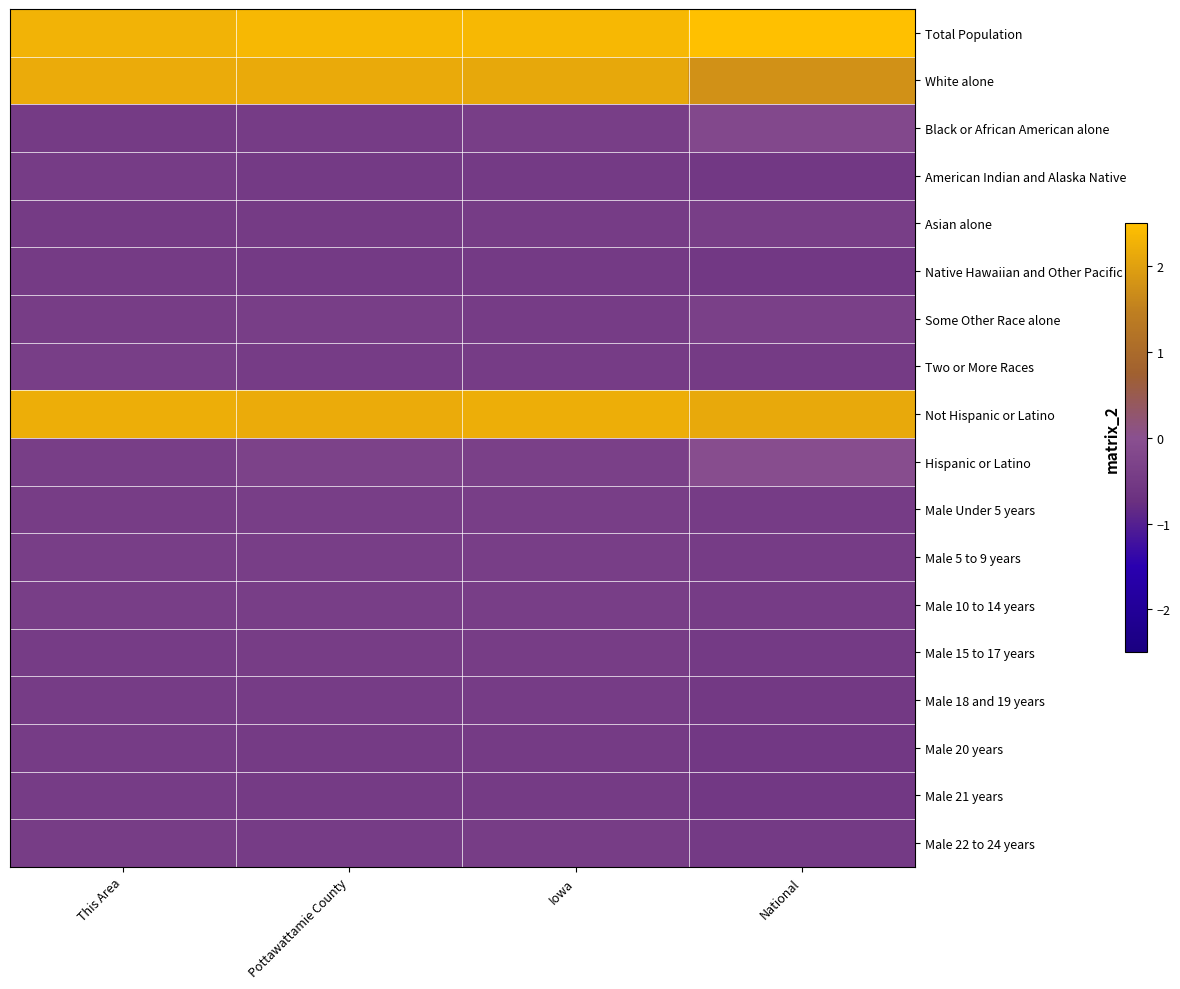

Reading left to right, list all the values displayed in this chart.

Total Population: This Area=2.3	Pottawattamie County=2.4	Iowa=2.4	National=2.7
White alone: This Area=2.2	Pottawattamie County=2.2	Iowa=2.1	National=1.8
Black or African American alone: This Area=-0.5	Pottawattamie County=-0.5	Iowa=-0.4	National=-0.2
American Indian and Alaska Native: This Area=-0.5	Pottawattamie County=-0.5	Iowa=-0.5	National=-0.5
Asian alone: This Area=-0.5	Pottawattamie County=-0.5	Iowa=-0.5	National=-0.4
Native Hawaiian and Other Pacific: This Area=-0.5	Pottawattamie County=-0.5	Iowa=-0.5	National=-0.6
Some Other Race alone: This Area=-0.4	Pottawattamie County=-0.4	Iowa=-0.5	National=-0.4
Two or More Races: This Area=-0.4	Pottawattamie County=-0.5	Iowa=-0.5	National=-0.5
Not Hispanic or Latino: This Area=2.2	Pottawattamie County=2.2	Iowa=2.2	National=2.1
Hispanic or Latino: This Area=-0.4	Pottawattamie County=-0.3	Iowa=-0.4	National=-0.0
Male Under 5 years: This Area=-0.4	Pottawattamie County=-0.4	Iowa=-0.4	National=-0.5
Male 5 to 9 years: This Area=-0.4	Pottawattamie County=-0.4	Iowa=-0.4	National=-0.5
Male 10 to 14 years: This Area=-0.4	Pottawattamie County=-0.4	Iowa=-0.4	National=-0.5
Male 15 to 17 years: This Area=-0.5	Pottawattamie County=-0.4	Iowa=-0.4	National=-0.5
Male 18 and 19 years: This Area=-0.5	Pottawattamie County=-0.5	Iowa=-0.5	National=-0.5
Male 20 years: This Area=-0.5	Pottawattamie County=-0.5	Iowa=-0.5	National=-0.5
Male 21 years: This Area=-0.5	Pottawattamie County=-0.5	Iowa=-0.5	National=-0.5
Male 22 to 24 years: This Area=-0.4	Pottawattamie County=-0.5	Iowa=-0.4	National=-0.5